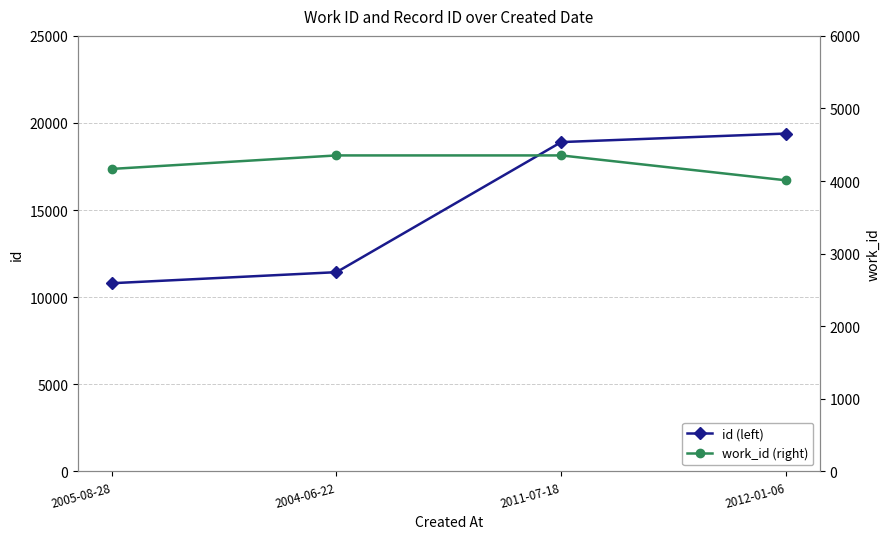

Reading left to right, what are all the values shown in this chart?

id (left): 10800	11435	18904	19393
work_id (right): 4167	4353	4353	4010